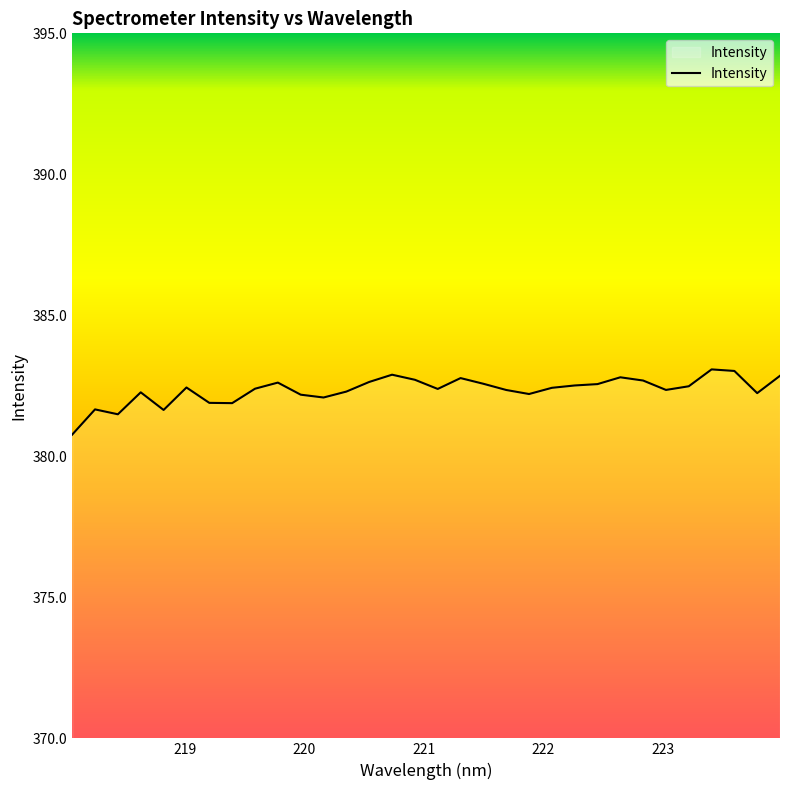

What is the sum of all values?

12235.2